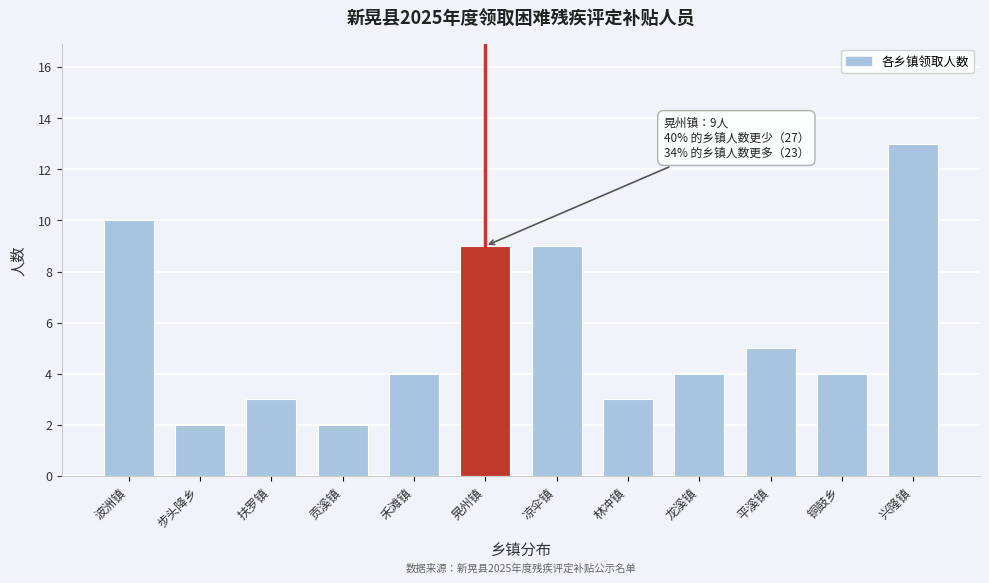

Reading left to right, transcribe all the data shown in this chart.

波洲镇=10	步头降乡=2	扶罗镇=3	贡溪镇=2	禾滩镇=4	晃州镇=9	凉伞镇=9	林冲镇=3	龙溪镇=4	平溪镇=5	铜鼓乡=4	兴隆镇=13